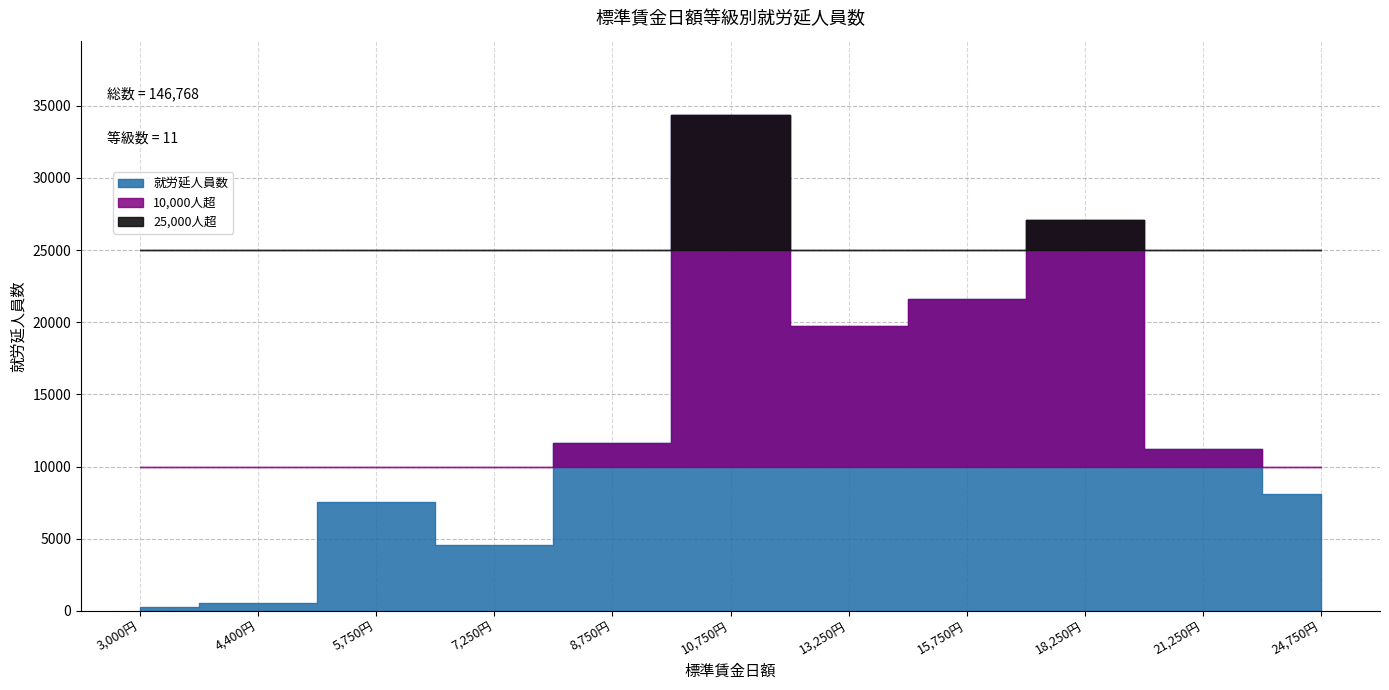

Count the number of values greater than 11245.

5